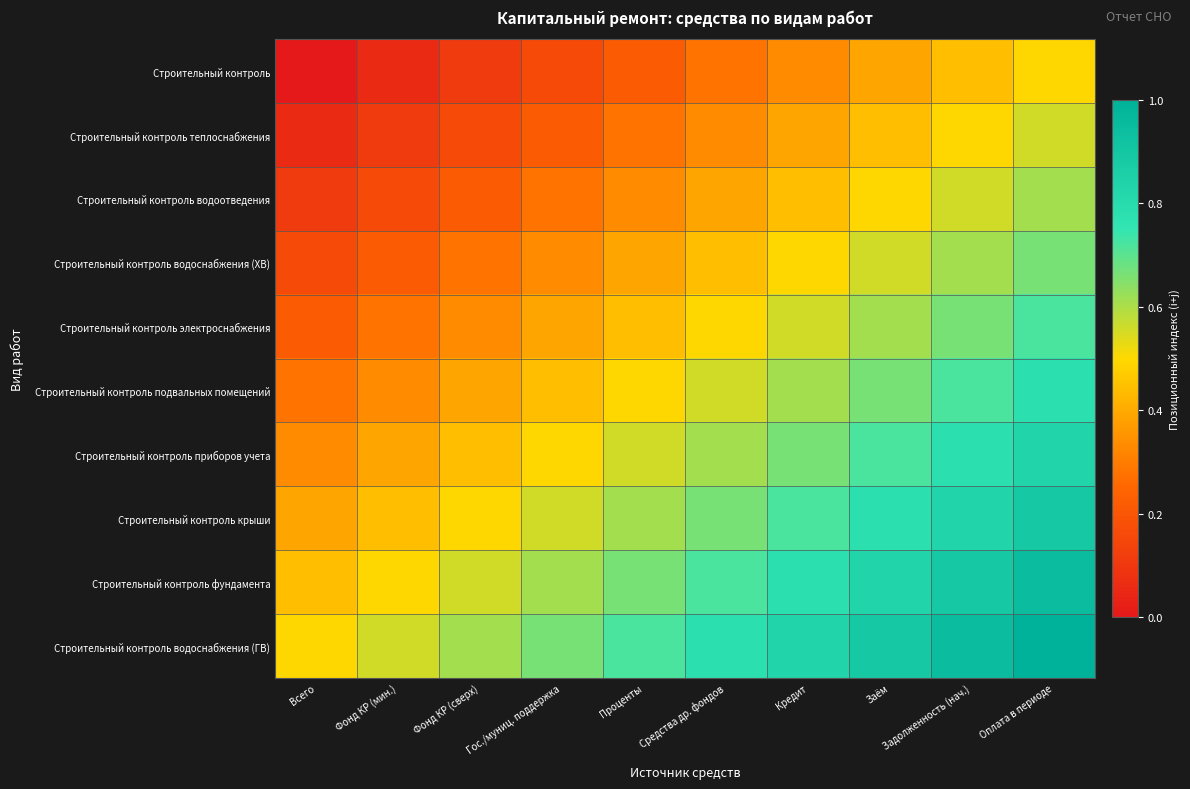

Which series has the largest total across all categories?

Строительный контроль водоснабжения (ГВ)